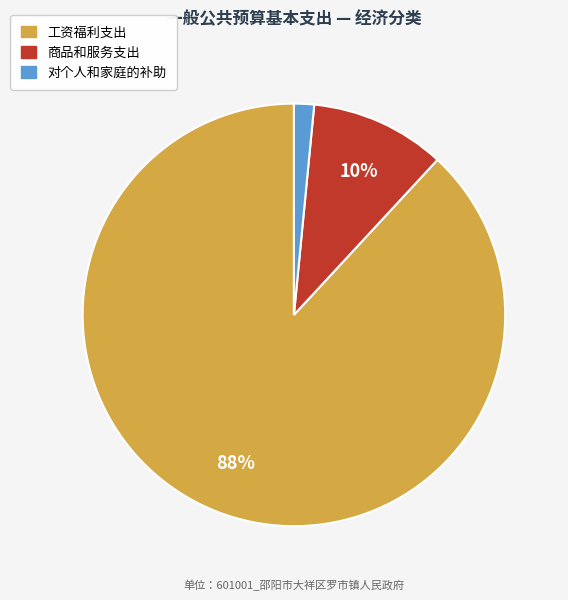

To the nearest percent, what is the average slice percentage?

33%